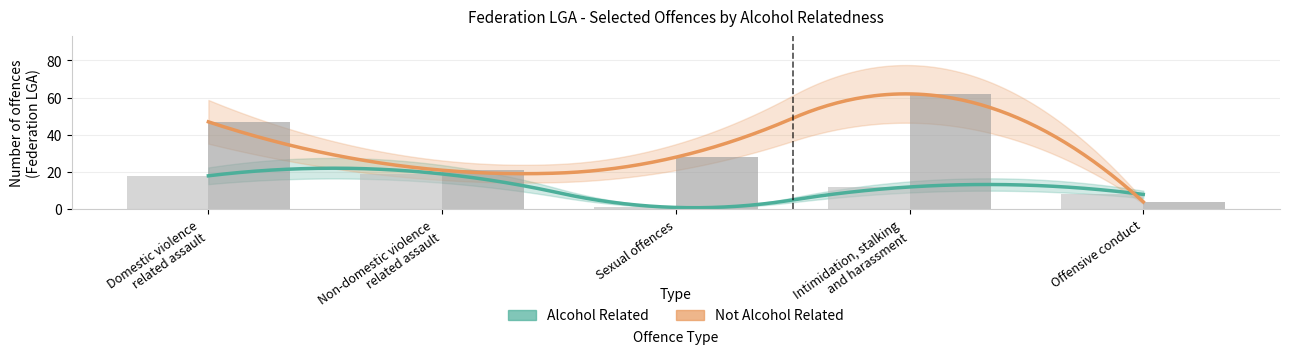

Rank the series by their average value, from lowest to highest.

Alcohol Related, Not Alcohol Related